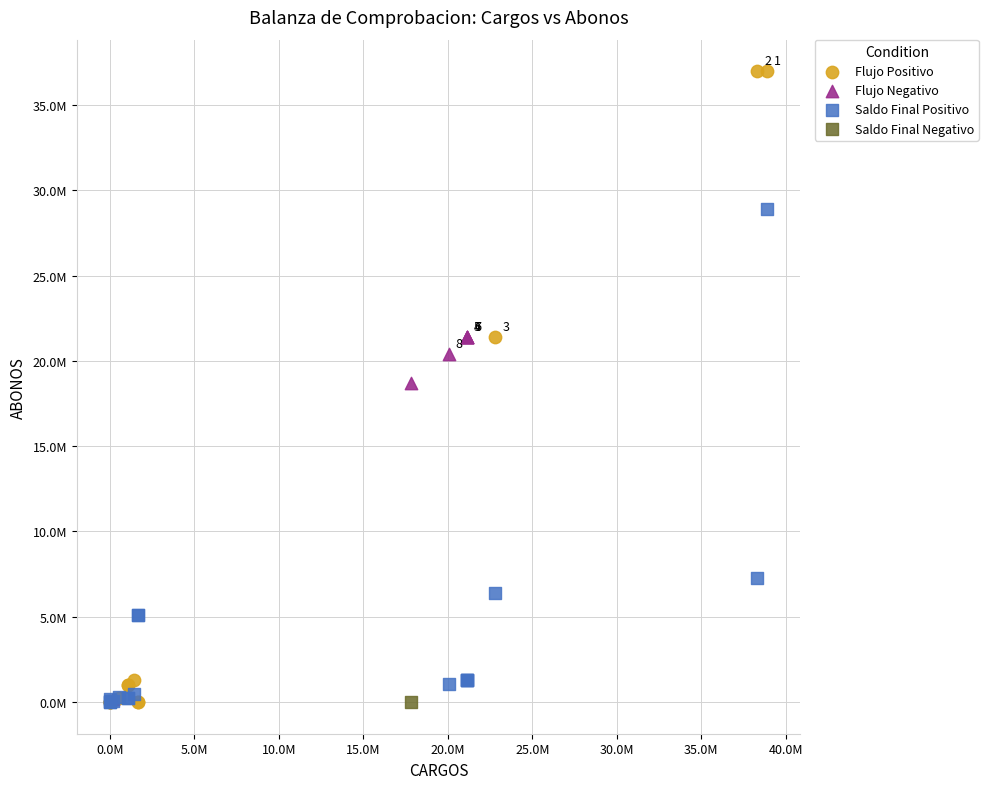

What are all the series names shown in the legend?

Flujo Positivo, Flujo Negativo, Saldo Final Positivo, Saldo Final Negativo